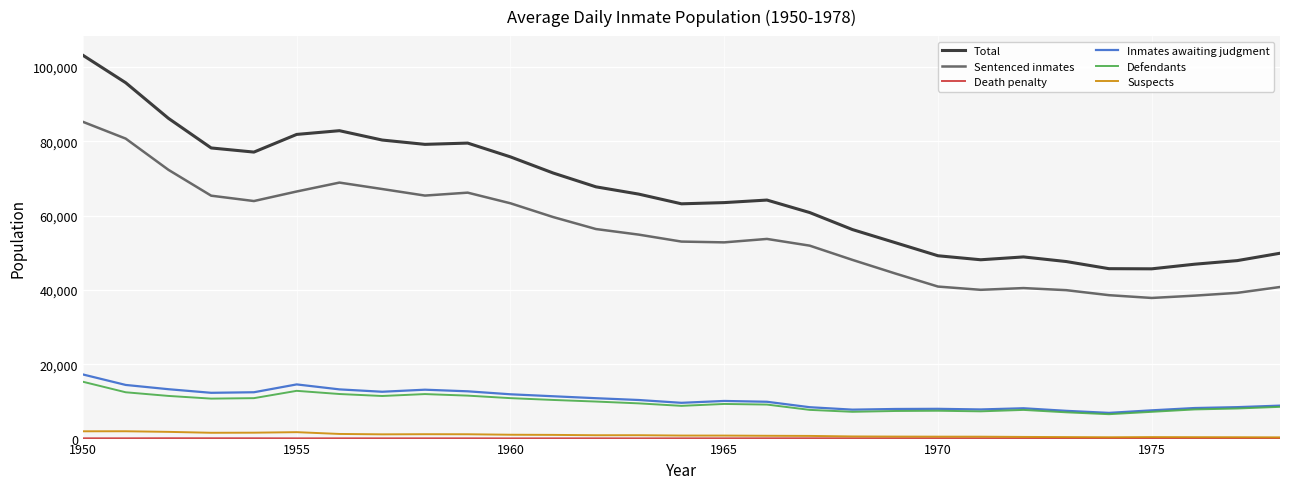

True or false: Sentenced inmates and Total intersect in this chart.

False